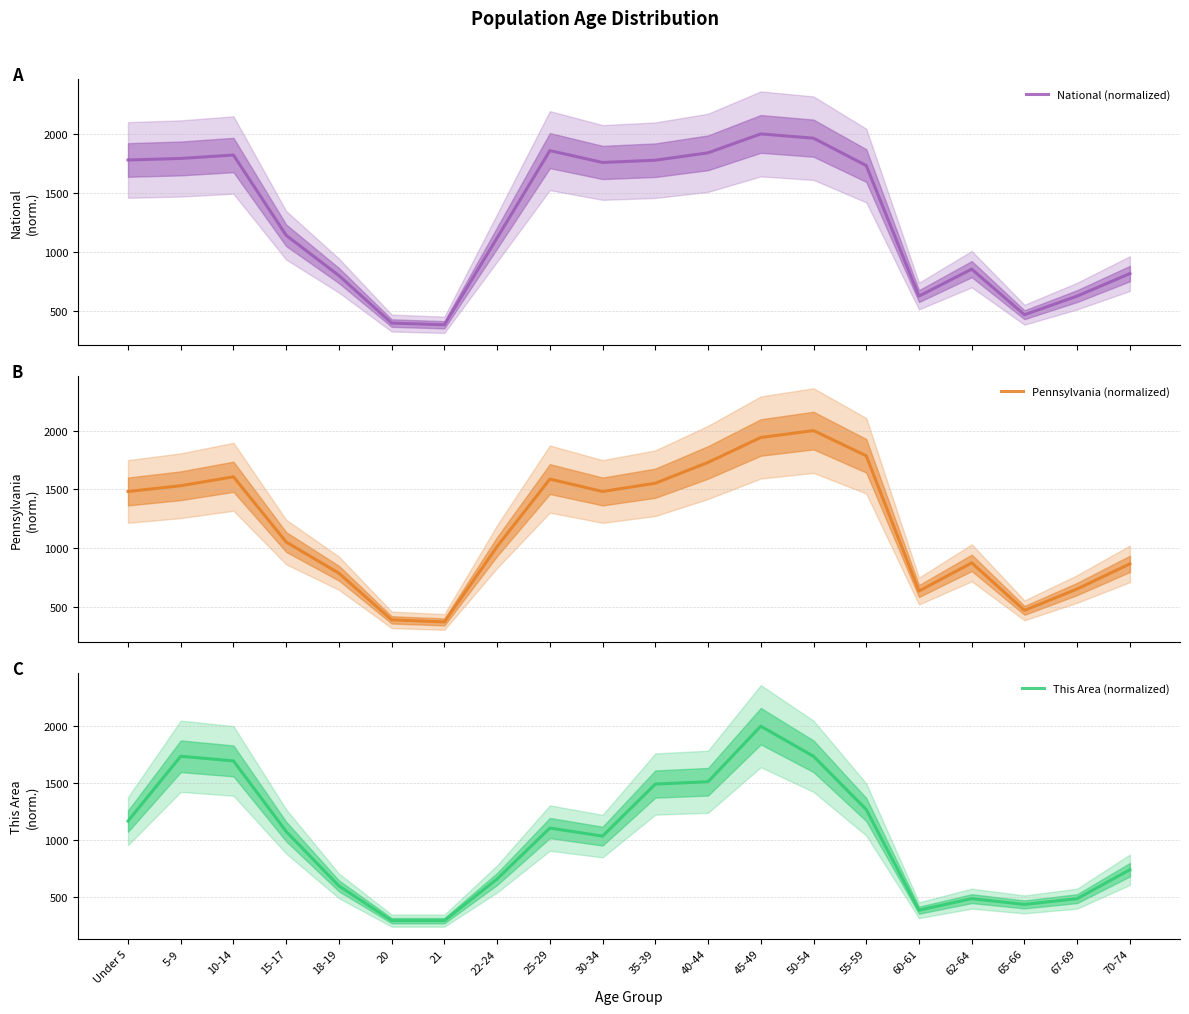

How many interior local peaks does the This Area (normalized) series have?

4